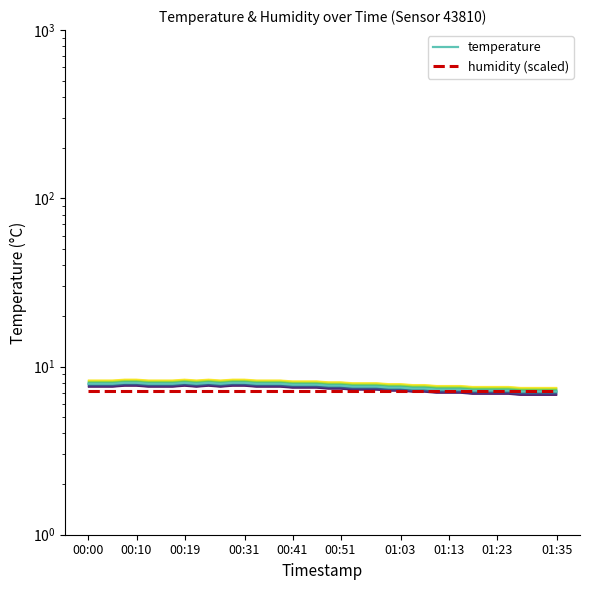

Reading left to right, what are all the values shown in this chart?

temp_line_0: 7.5	7.5	7.5	7.6	7.6	7.5	7.5	7.5	7.6	7.5	7.6	7.5	7.6	7.6	7.5	7.5	7.5	7.4	7.4	7.4	7.3	7.3	7.2	7.2	7.2	7.1	7.1	7.0	7.0	6.9	6.9	6.9	6.8	6.8	6.8	6.8	6.7	6.7	6.7	6.7
temperature: 7.9	7.9	7.9	8.0	8.0	7.9	7.9	7.9	8.0	7.9	8.0	7.9	8.0	8.0	7.9	7.9	7.9	7.8	7.8	7.8	7.7	7.7	7.6	7.6	7.6	7.5	7.5	7.4	7.4	7.3	7.3	7.3	7.2	7.2	7.2	7.2	7.1	7.1	7.1	7.1
humidity (scaled): 7.1	7.1	7.1	7.1	7.1	7.1	7.1	7.1	7.1	7.1	7.1	7.1	7.1	7.1	7.1	7.1	7.1	7.1	7.1	7.1	7.1	7.1	7.1	7.1	7.1	7.1	7.1	7.1	7.1	7.1	7.1	7.1	7.1	7.1	7.1	7.1	7.1	7.1	7.1	7.1